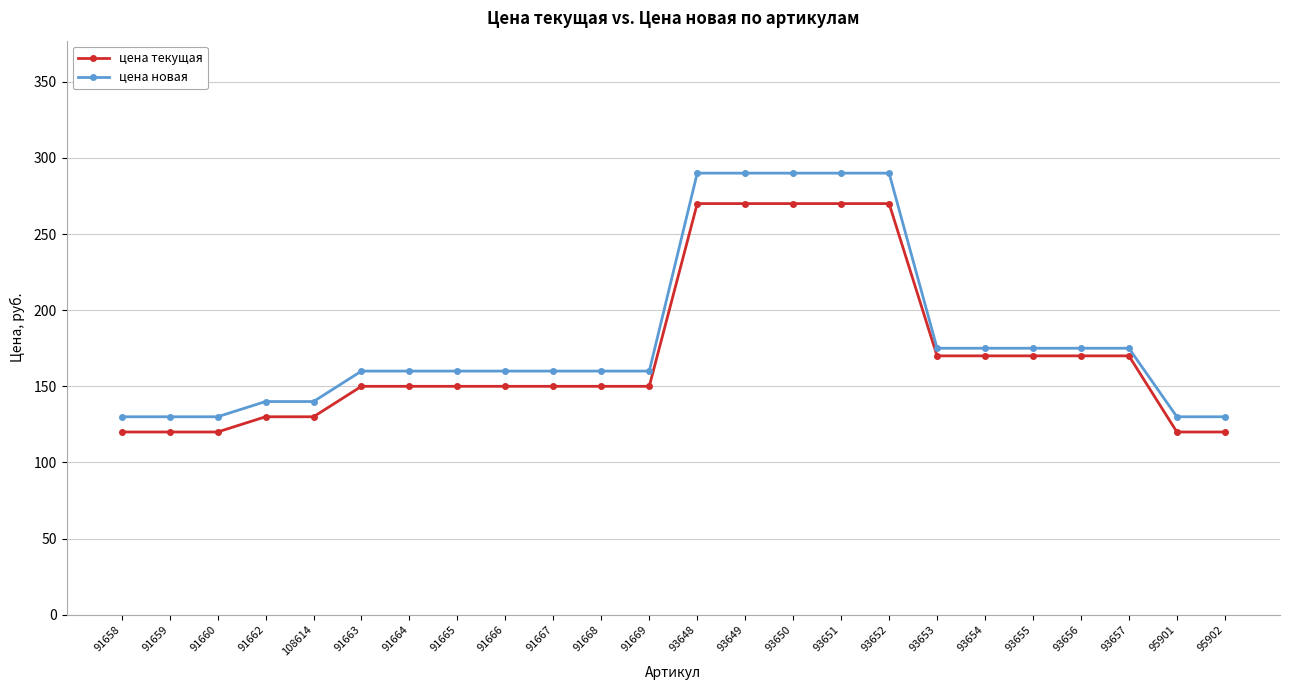

List the series in order of their peak value, lowest first.

цена текущая, цена новая